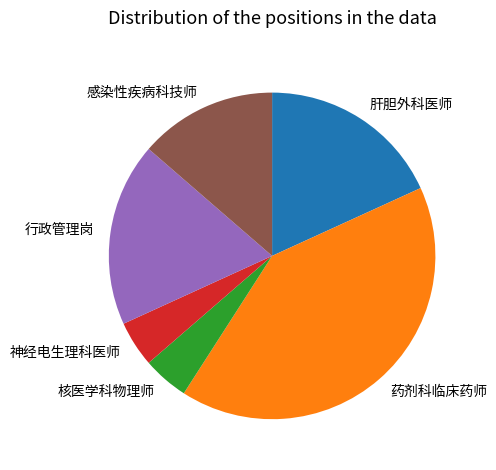

Is the sum of 核医学科物理师 and 行政管理岗 greater than half?

No